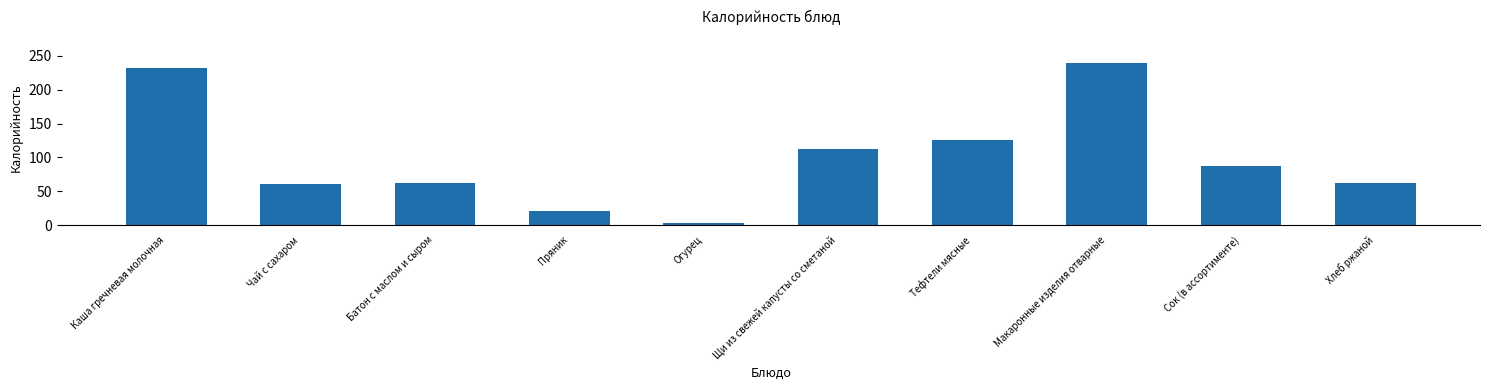

What is the change in value from Чай с сахаром to Макаронные изделия отварные?

+178.1